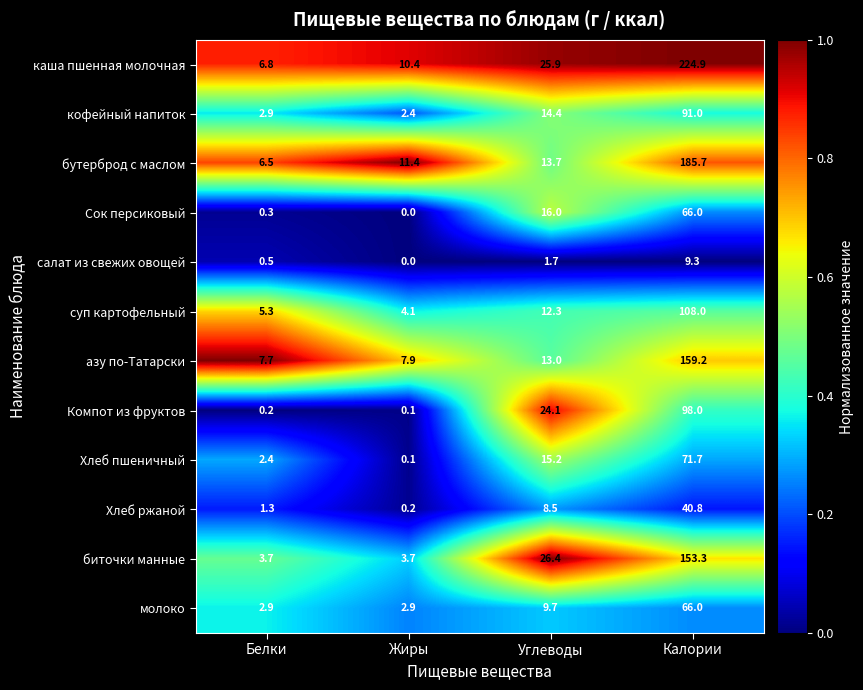

What is the difference between the second highest and minimum values in the Хлеб ржаной series?

8.3